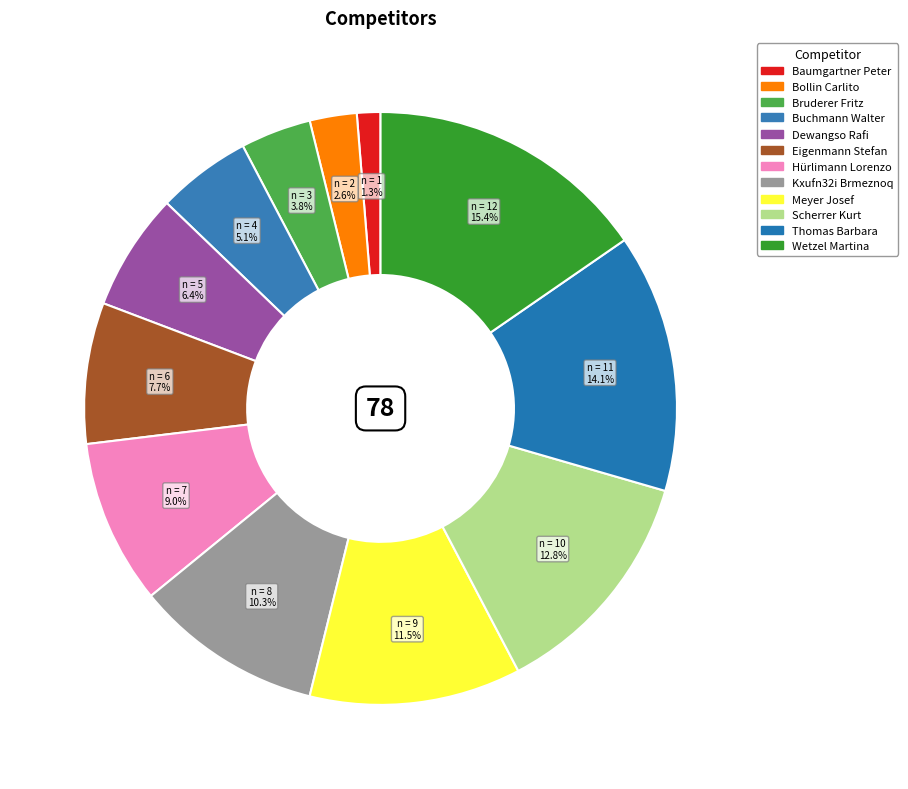

What is the ratio of the value at Bollin Carlito to the value at Wetzel Martina?

0.2